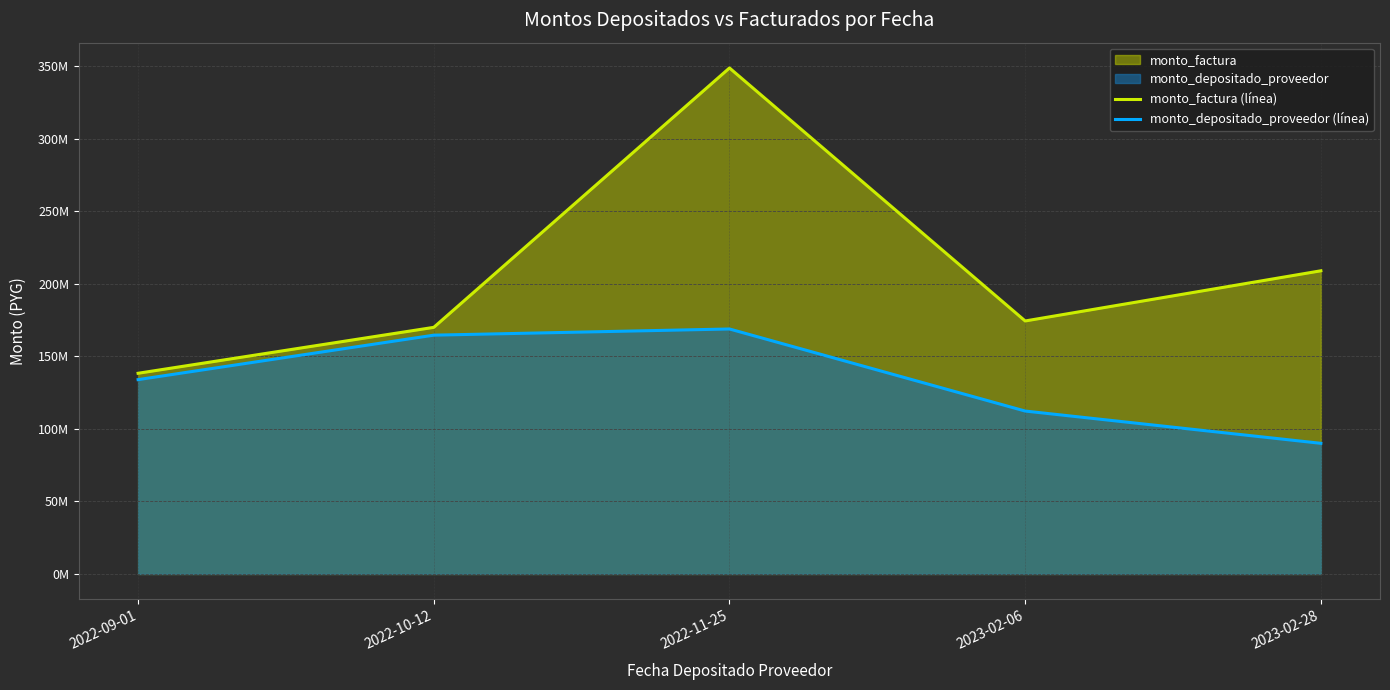

Where is the first local minimum for monto_factura (línea)?

2023-02-06